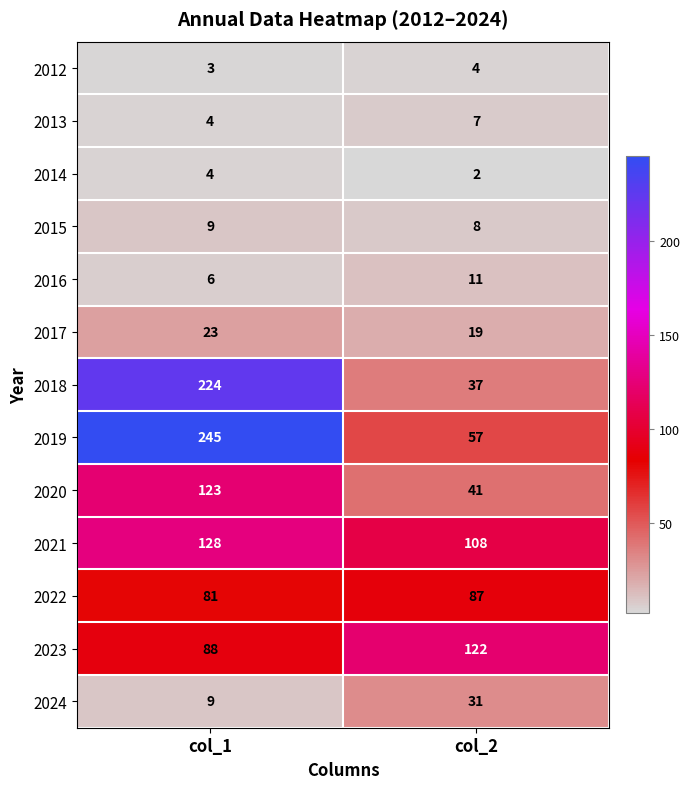

How many distinct data groups are displayed?

13